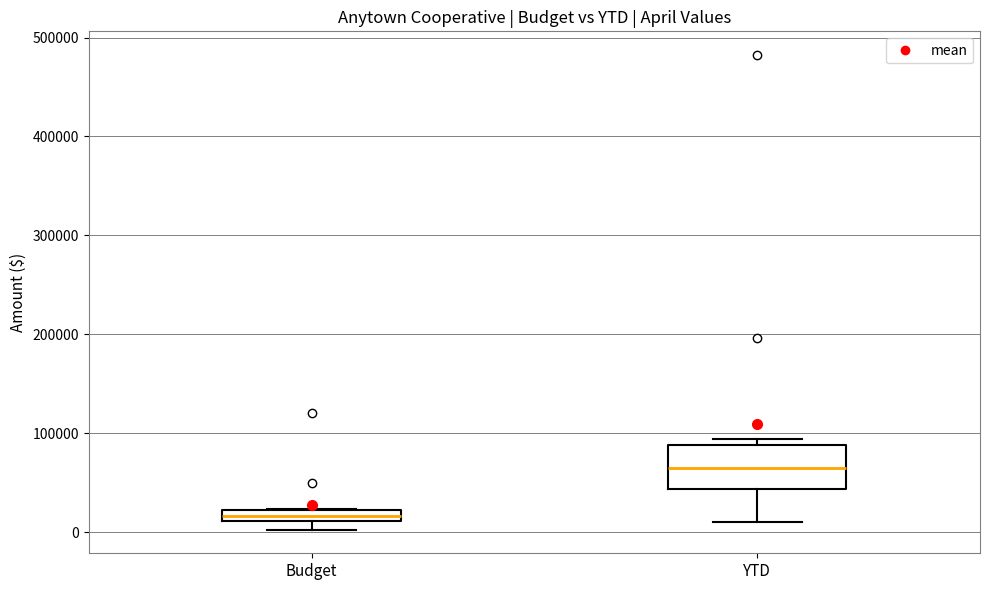

Where is the lower edge of the box for Budget on the y-axis? The values are not printed on the chart, so give them approximately, as read against the axis.

10000